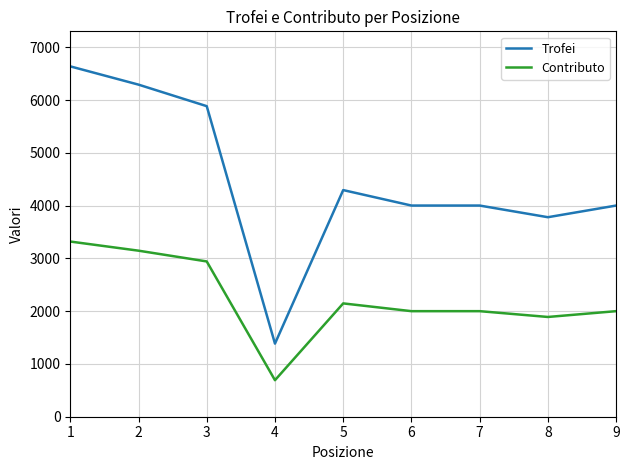

What is the minimum value for Contributo?

692